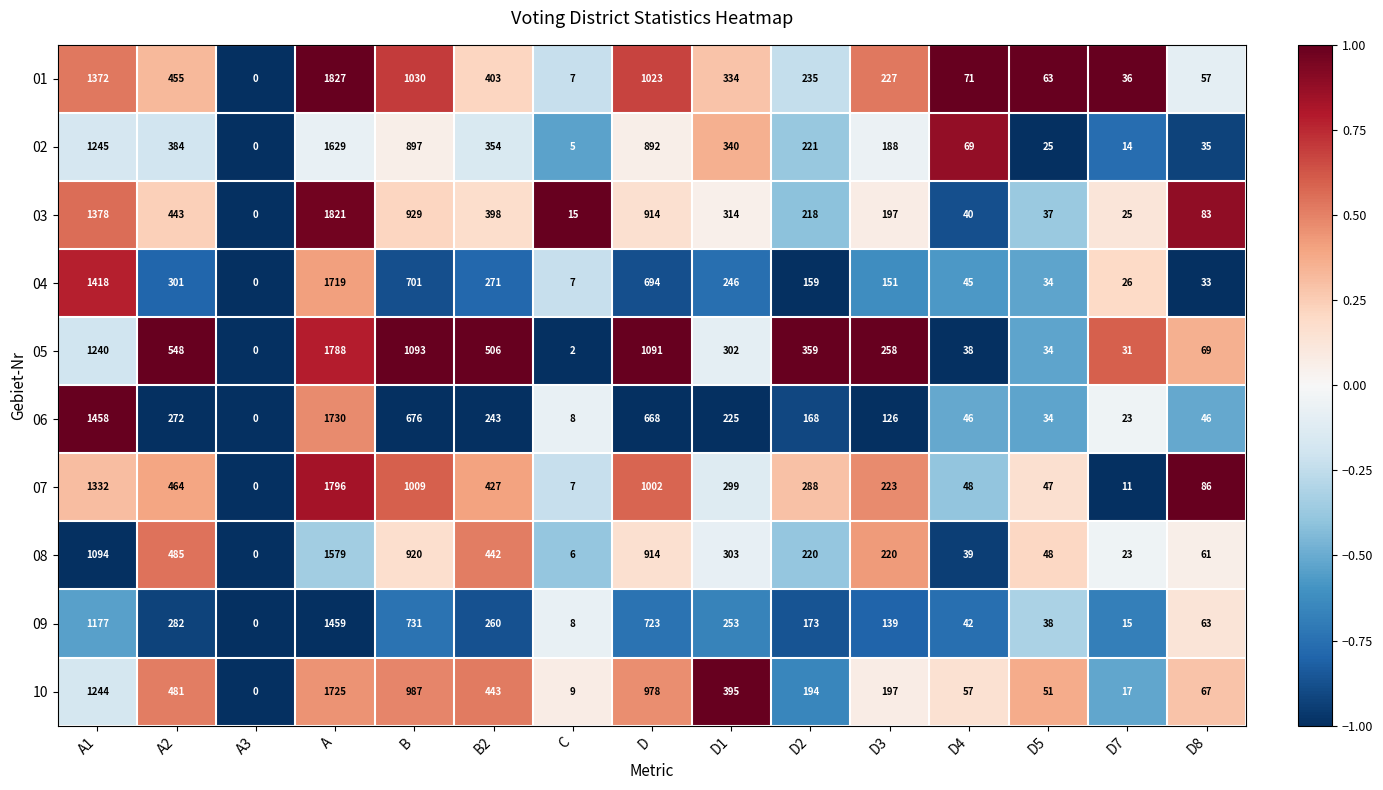

Between D5 and D8, which series saw the biggest shift?

03